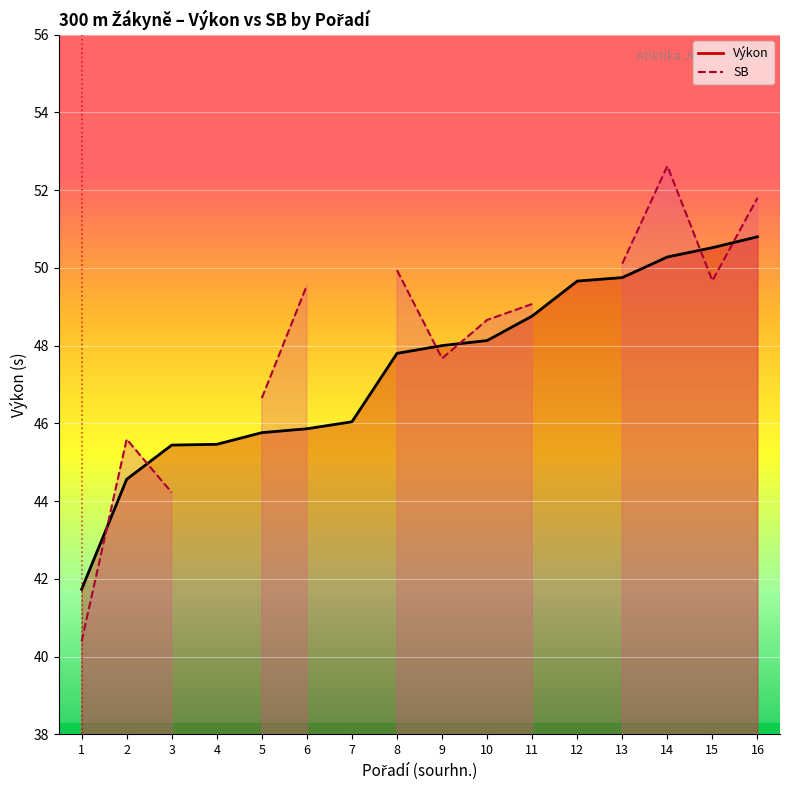

What is the minimum value shown in the chart?

41.7